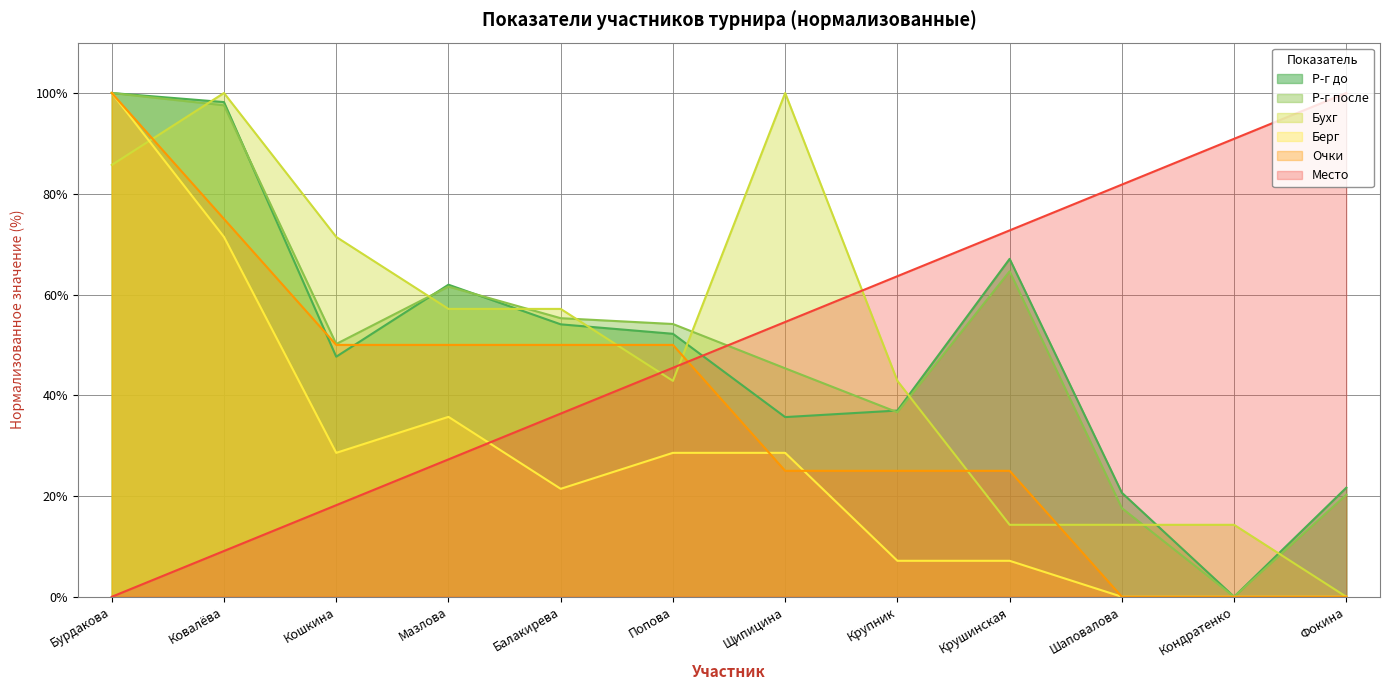

What position from the left is Щипицина?

7